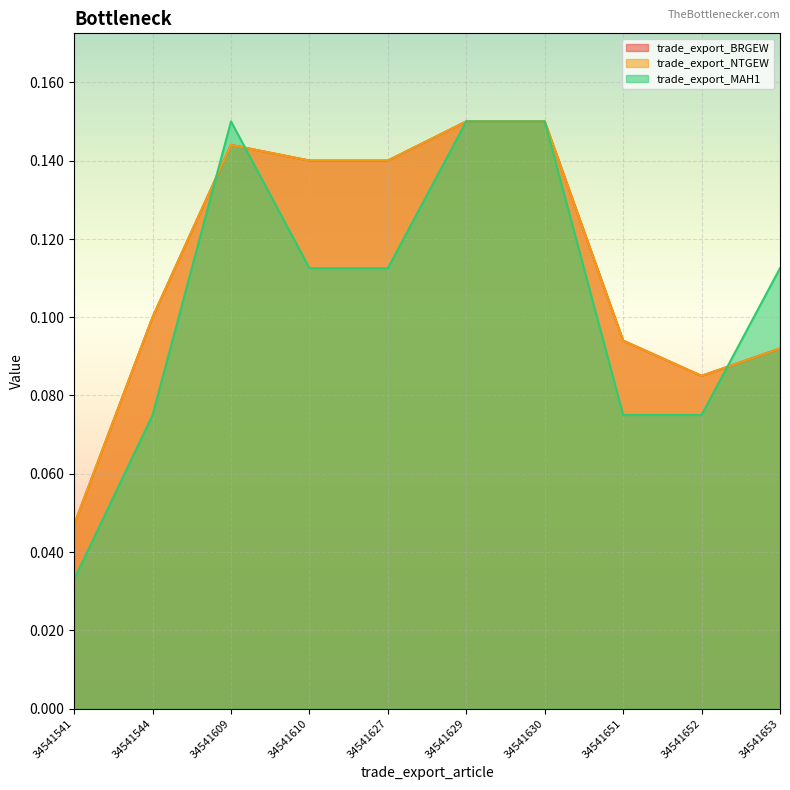

Which category has the highest value in the trade_export_BRGEW series?

34541629